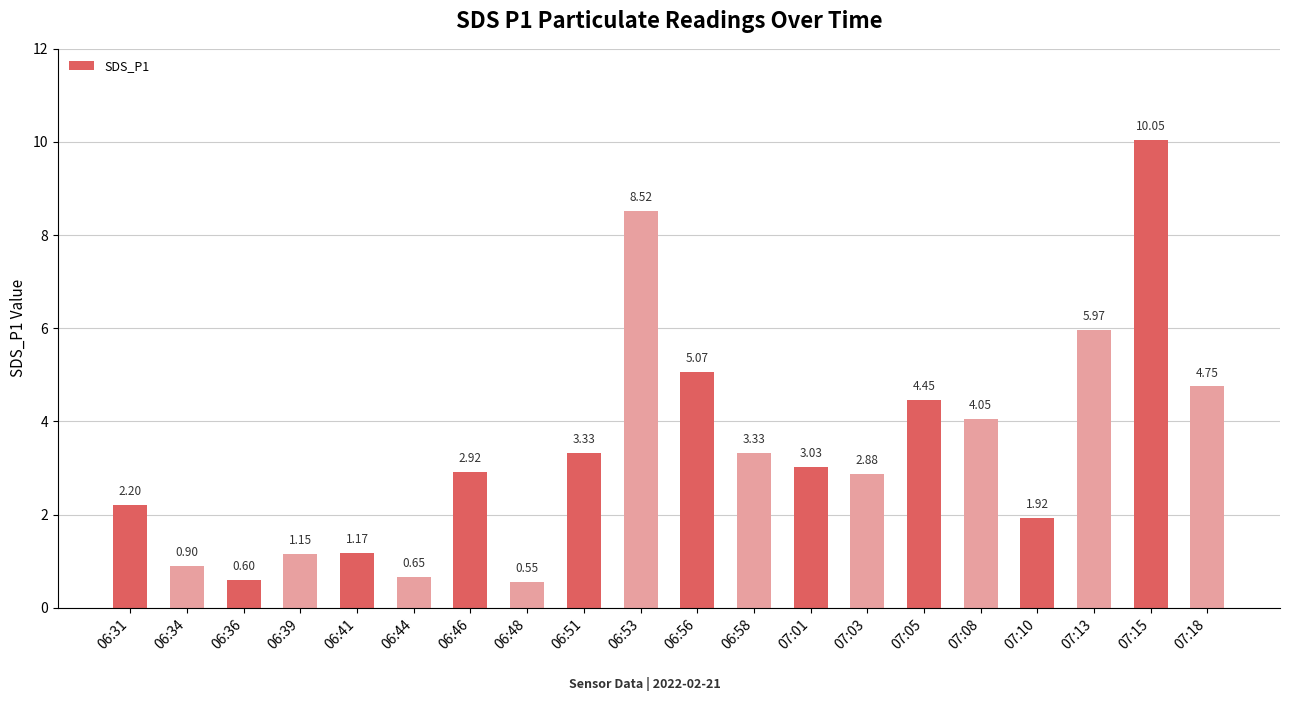

What position from the left is 06:31?

1